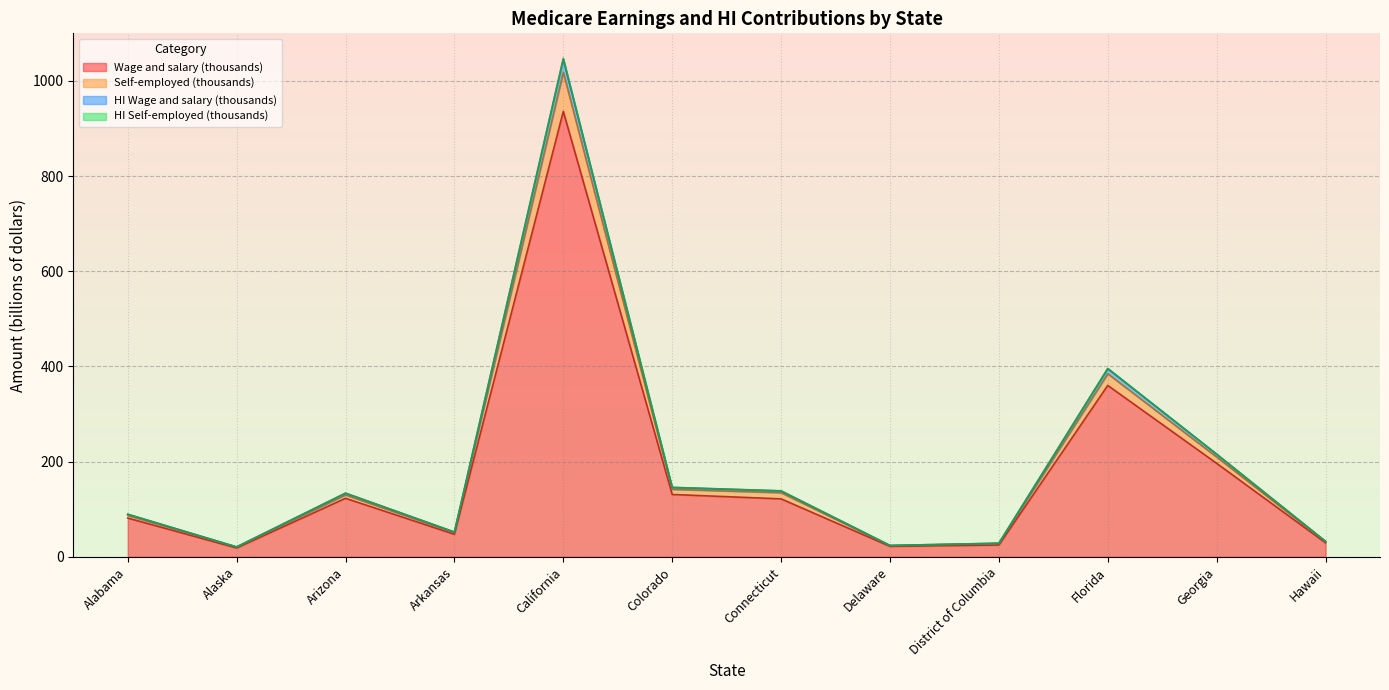

What is the difference between the maximum and minimum values in the Wage and salary (thousands) series?

917.2